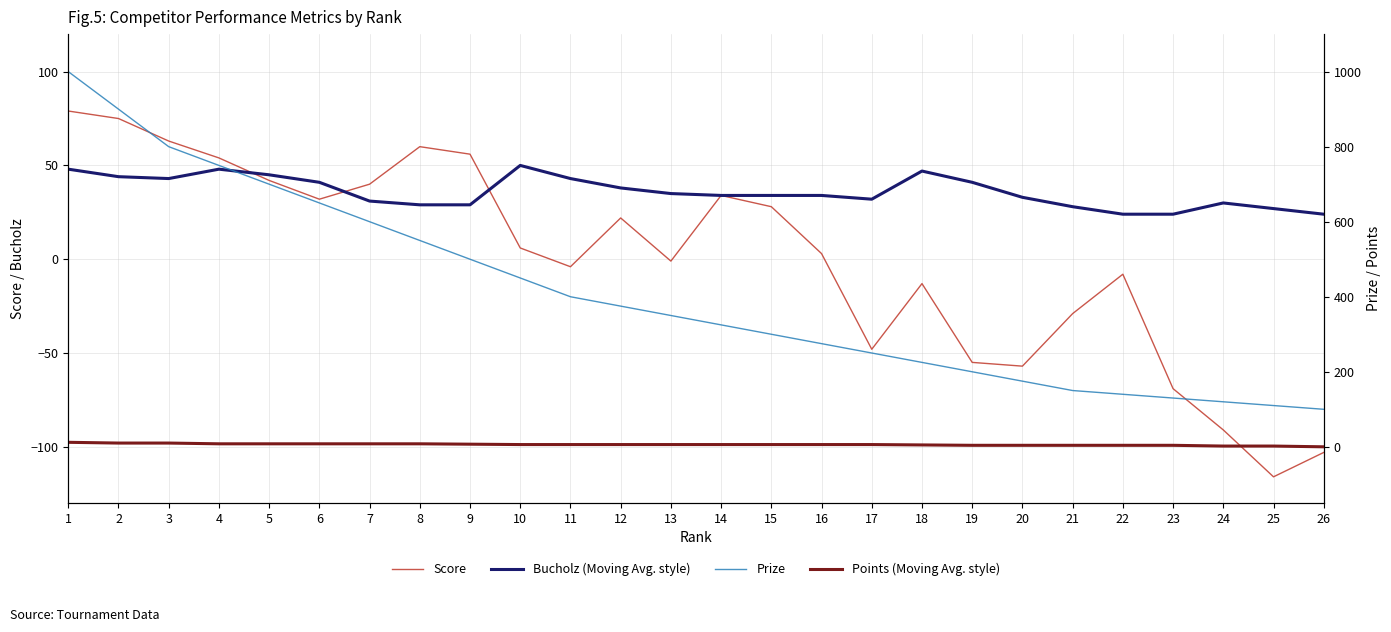

True or false: Prize has a value of 250 at 17.

True